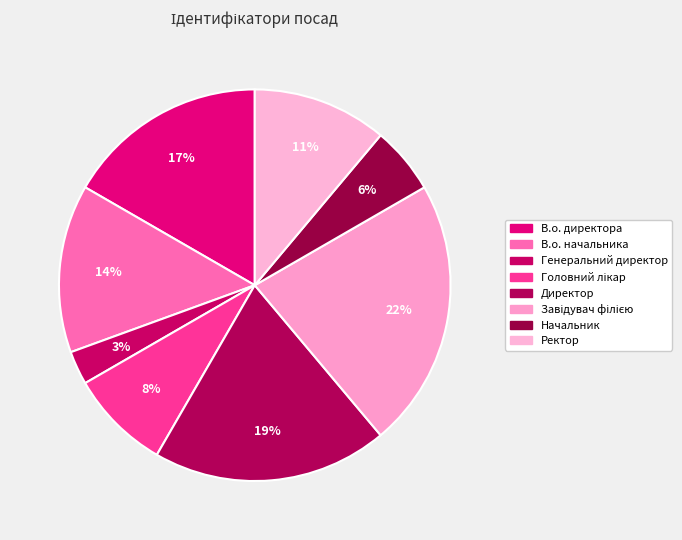

To the nearest percent, what portion does Ректор represent?

11%